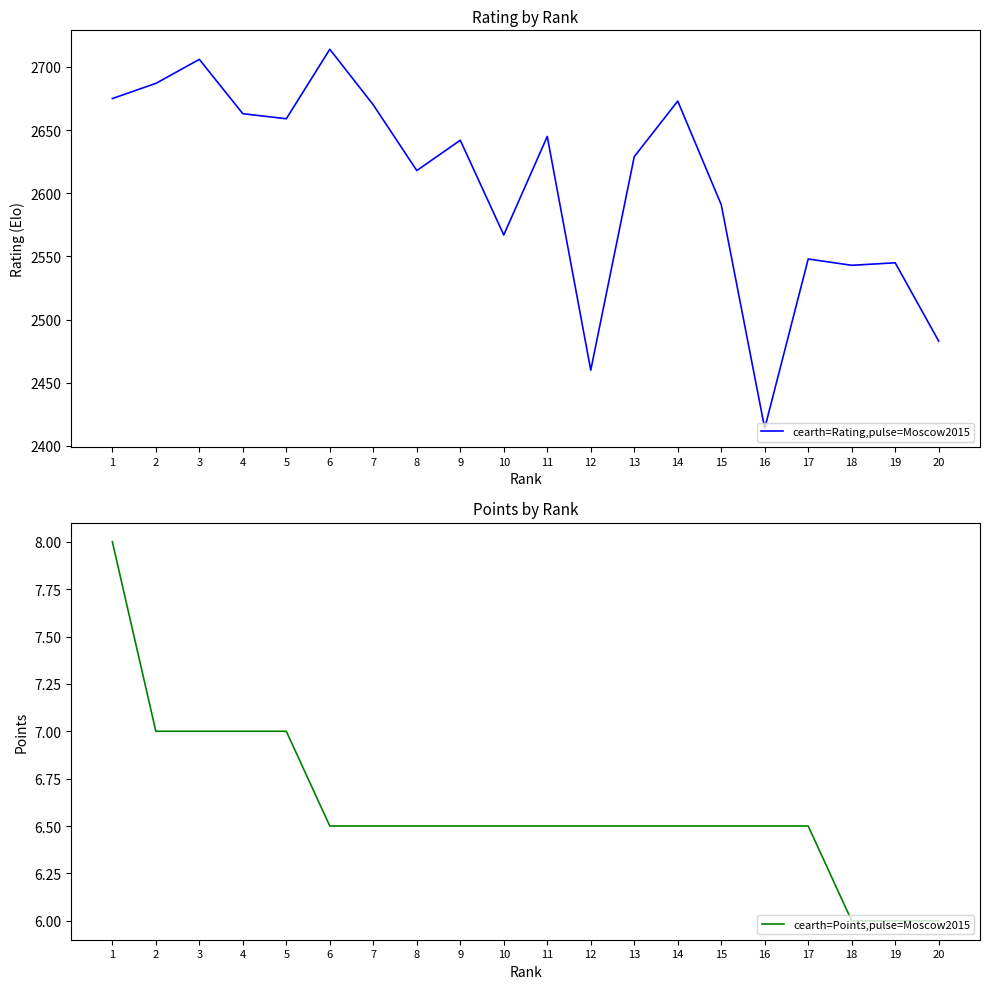

True or false: cearth=Rating,pulse=Moscow2015 and cearth=Points,pulse=Moscow2015 intersect in this chart.

False